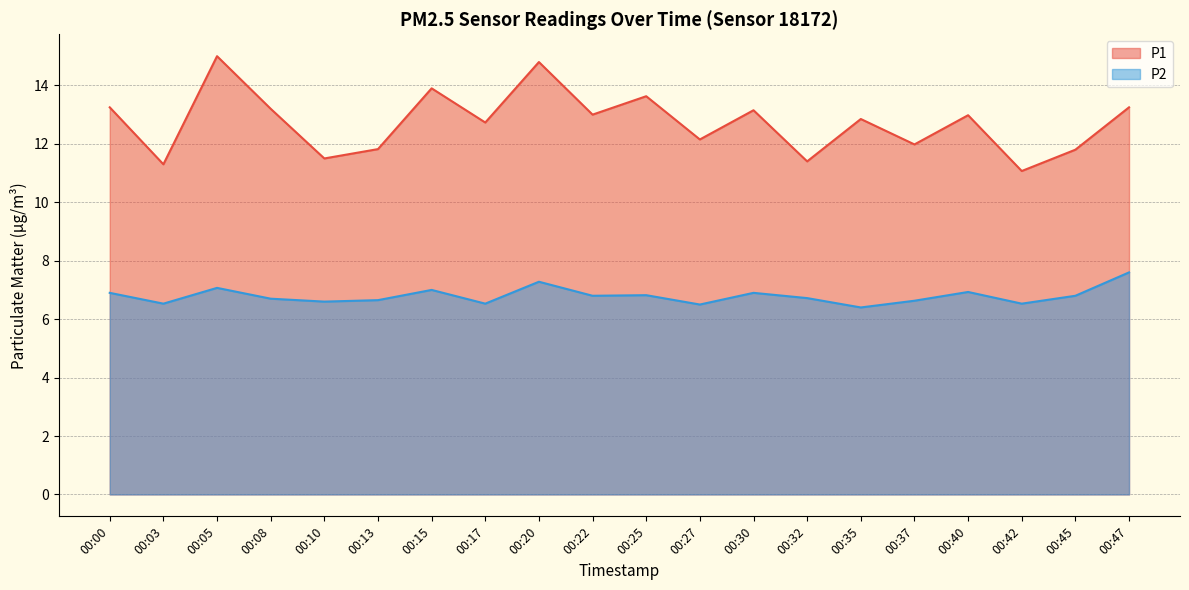

Between 00:30 and 00:42, which series saw the biggest shift?

P1